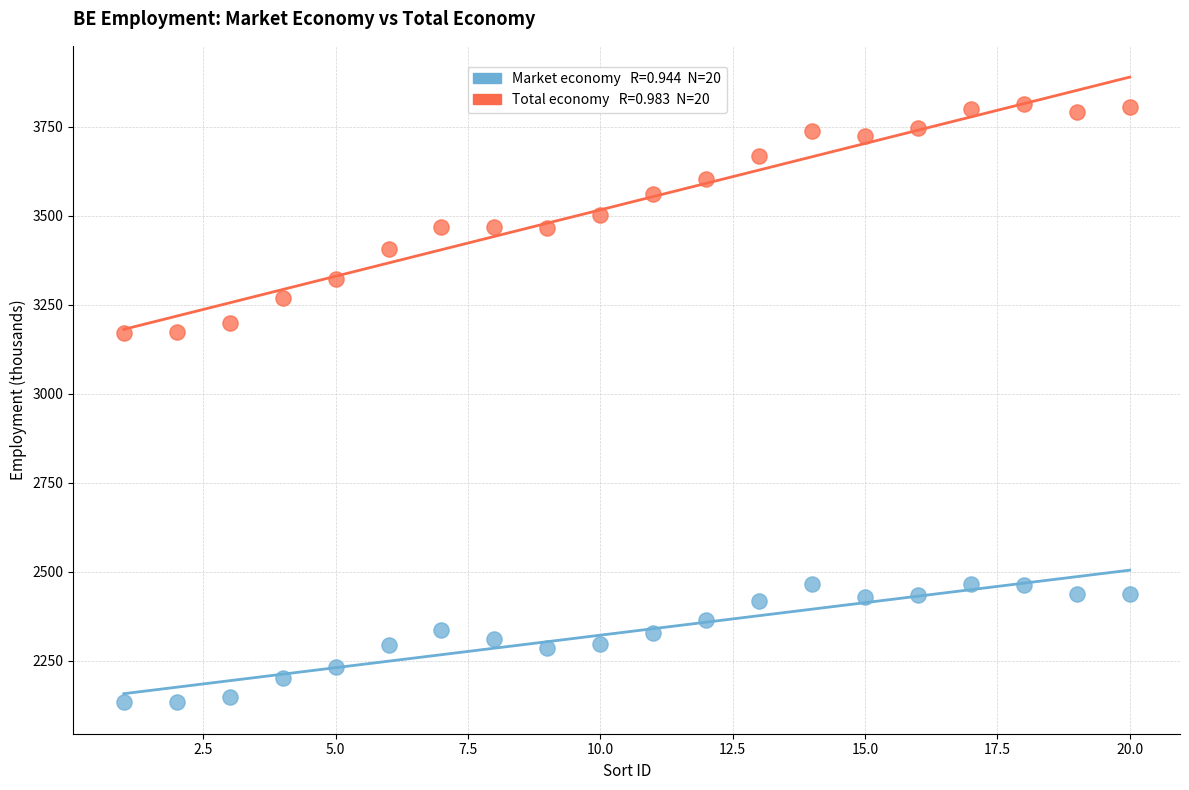

Across all data points, what is the range of Y values (max minus min)?

1678.9